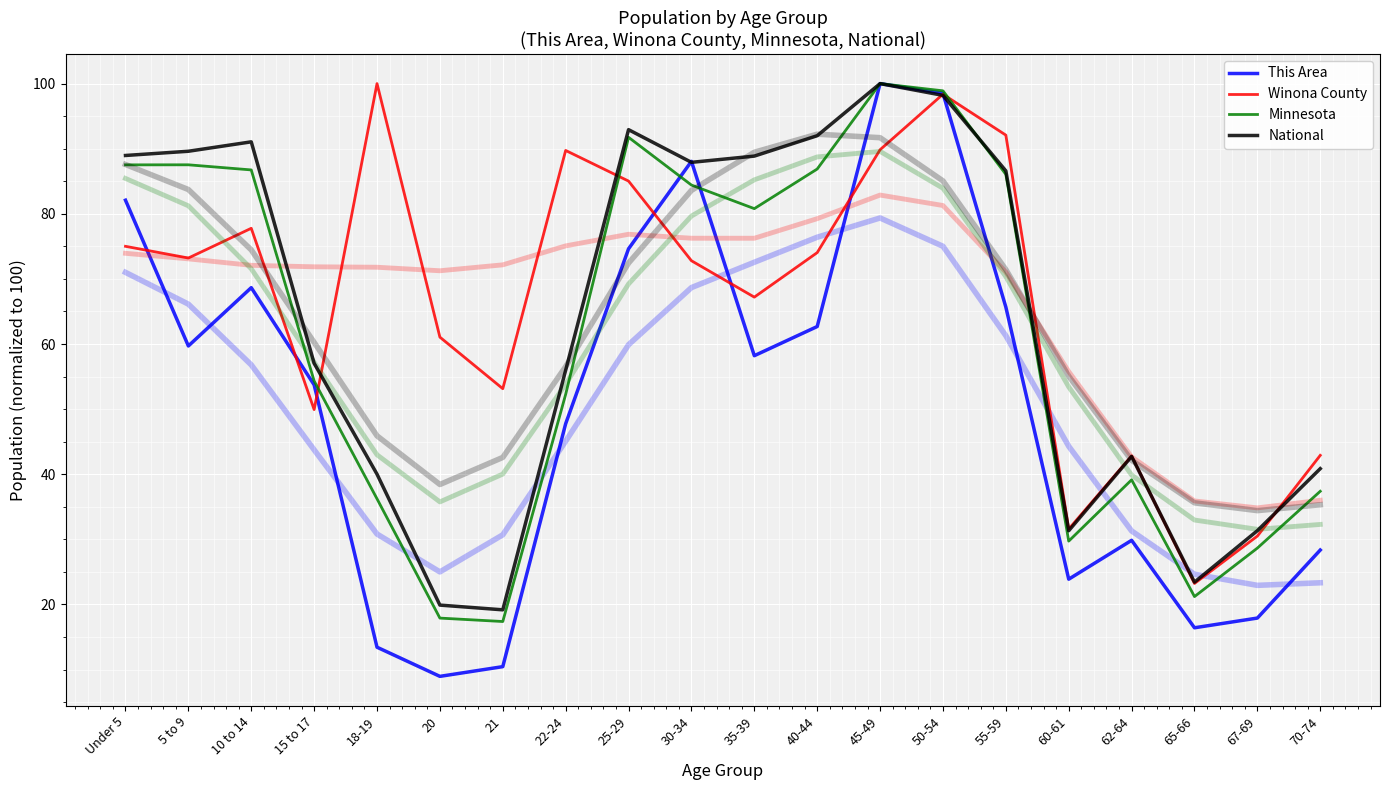

The value of Winona County at 65-66 is 23.2. True or false?

True